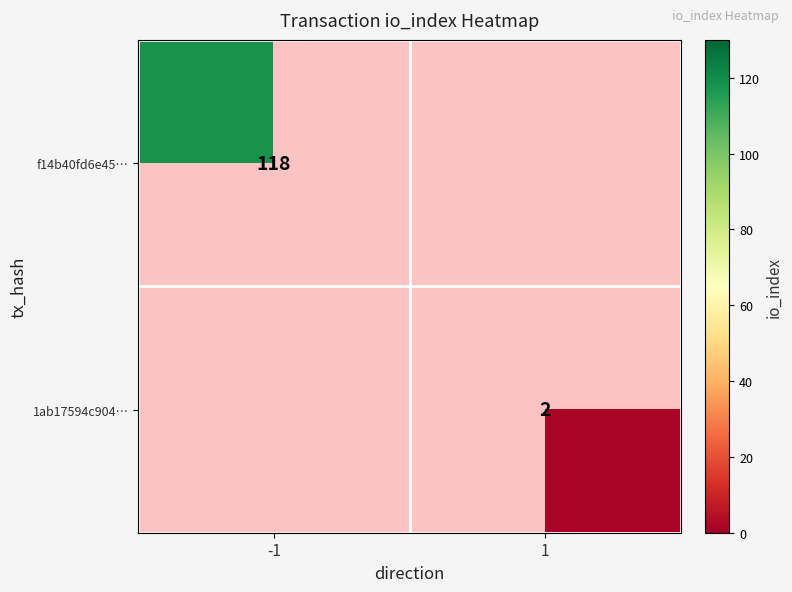

The value of f14b40fd6e45… at -1 is 77. True or false?

False